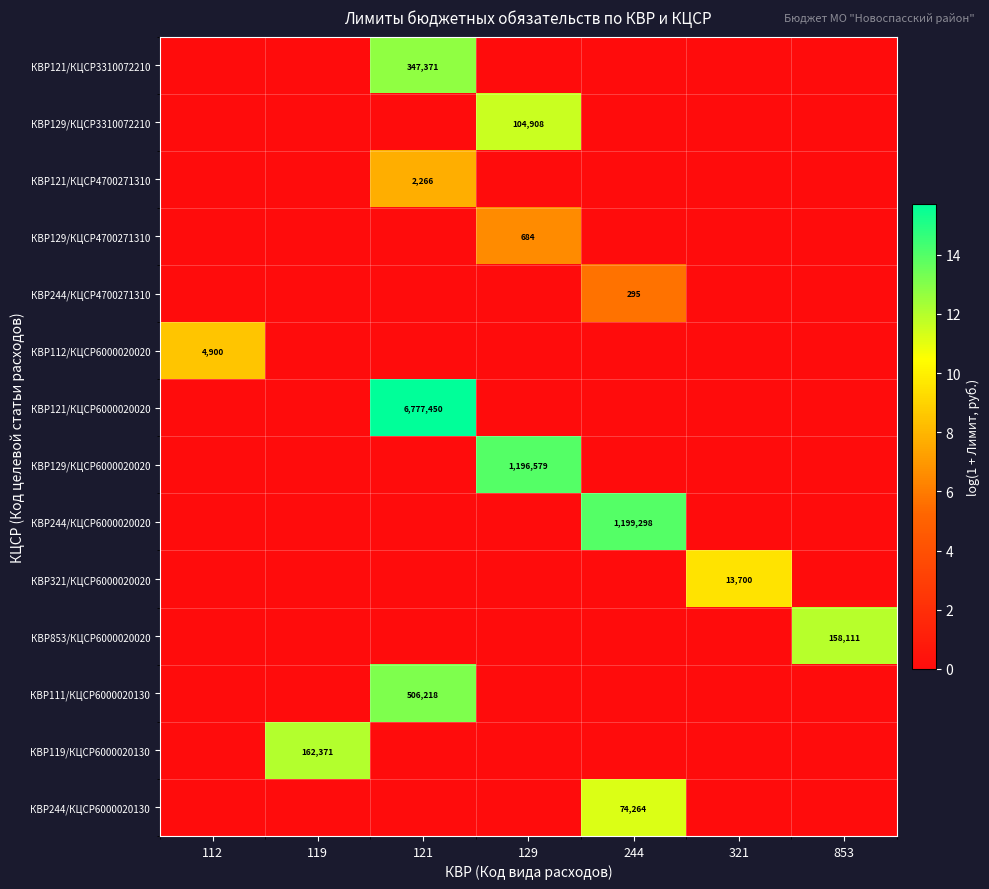

True or false: КВР121/КЦСР6000020020 has a value of 6777450 at 121.

True